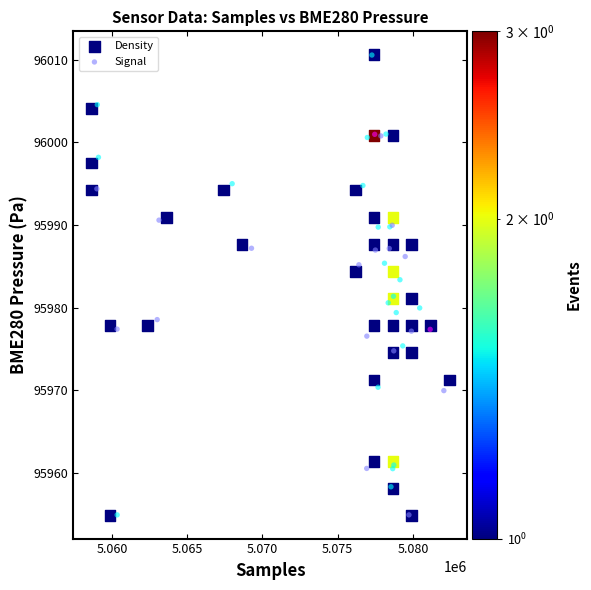

What are all the series names shown in the legend?

Density, Signal